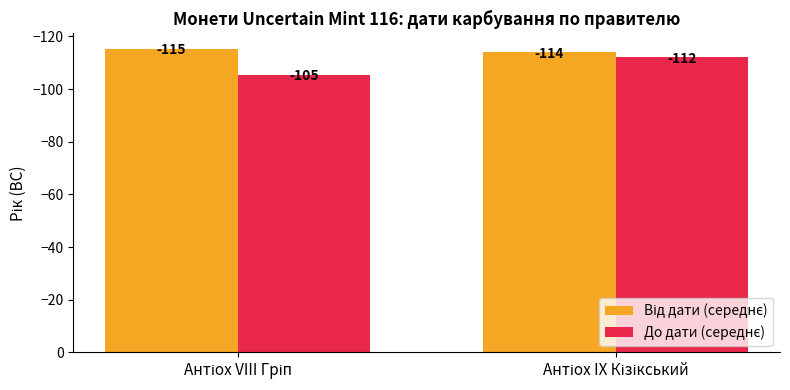

What is the maximum value shown in the chart?

-105.4